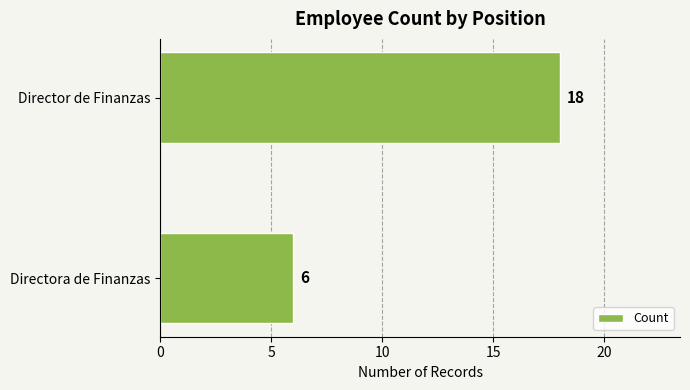

What is the smallest value displayed?

6